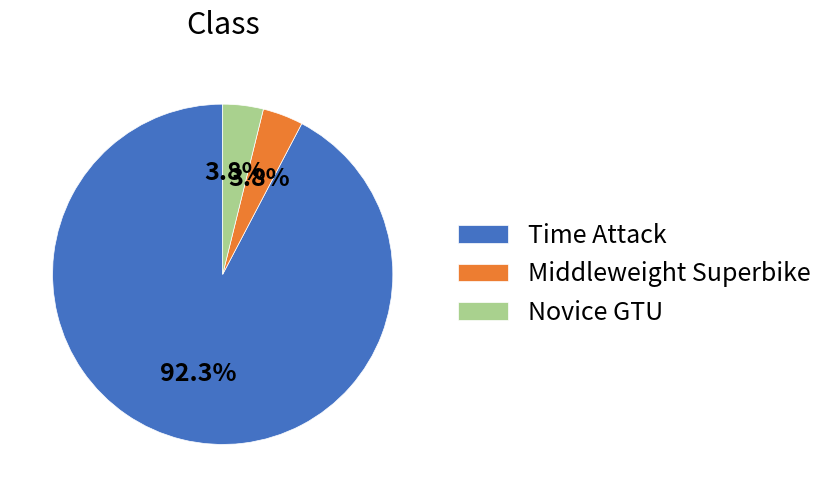

To the nearest percent, what portion does Middleweight Superbike represent?

4%